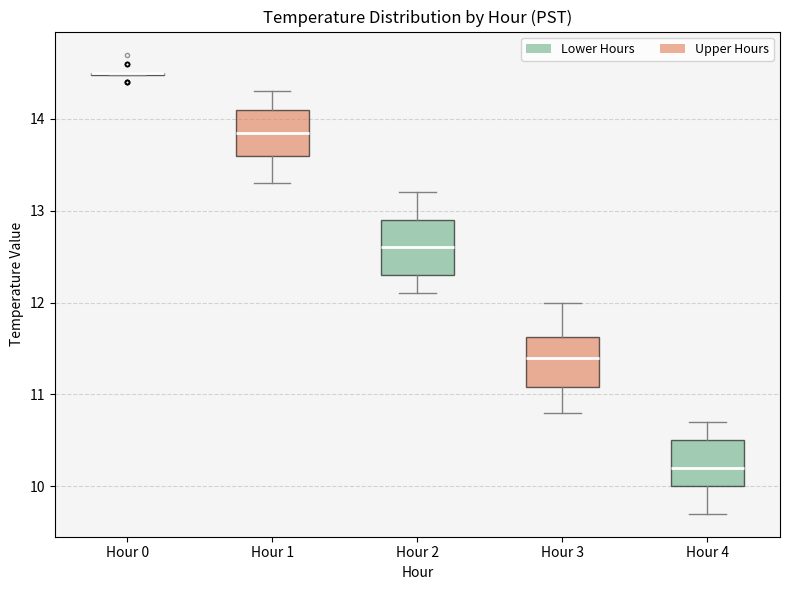

Reading left to right, read every box against the y-axis: the position of its median line, the range the box covers, and the ends of its whiskers. The values are not printed on the chart, so give them approximately, as read against the axis.

Hour 0: box collapsed to a line at 14.5, whiskers 14.5 to 14.5
Hour 1: median 13.9, box 13.6 to 14.1, whiskers 13.3 to 14.3
Hour 2: median 12.6, box 12.3 to 12.9, whiskers 12.1 to 13.2
Hour 3: median 11.4, box 11.1 to 11.6, whiskers 10.8 to 12.0
Hour 4: median 10.2, box 10.0 to 10.5, whiskers 9.7 to 10.7